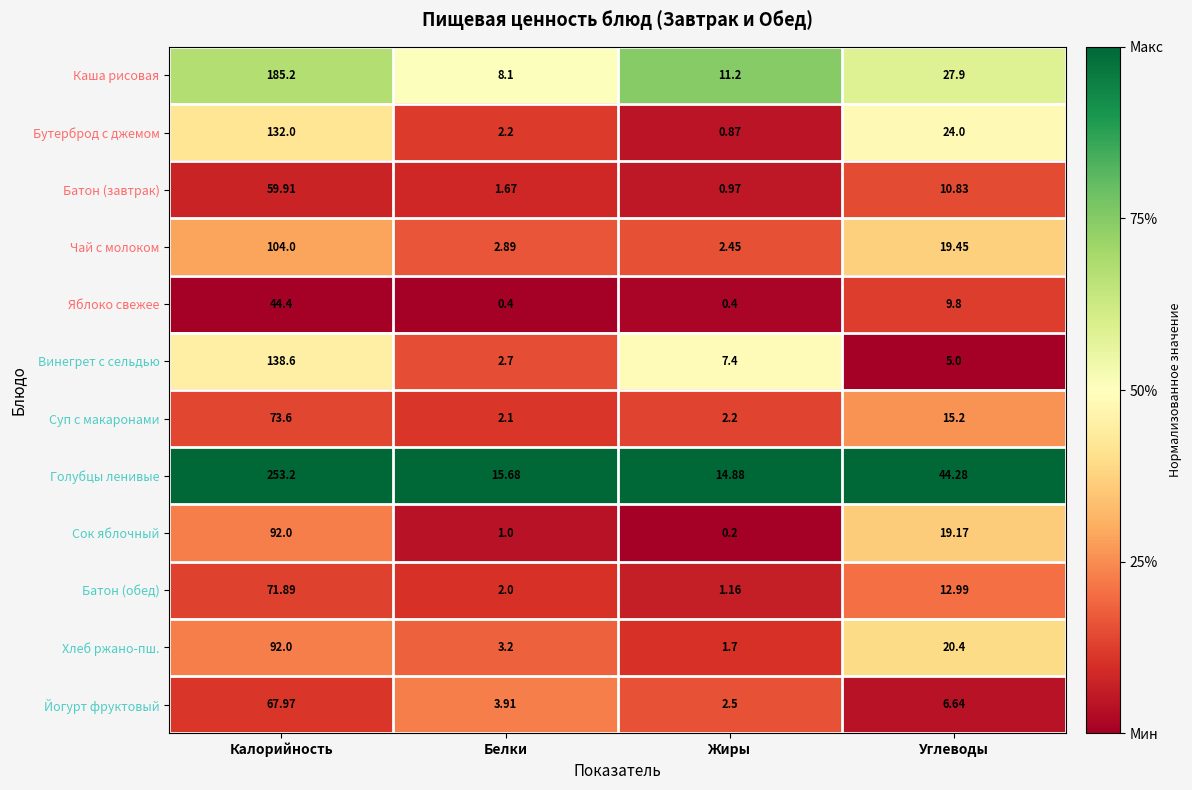

Which series has the widest spread of values?

Голубцы ленивые